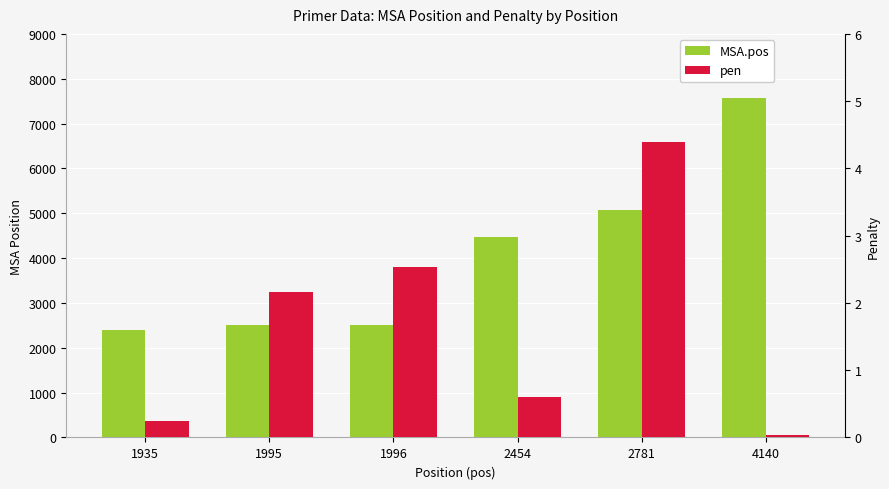

Is the value of pen at 1935 greater than the value of MSA.pos at 4140?

No